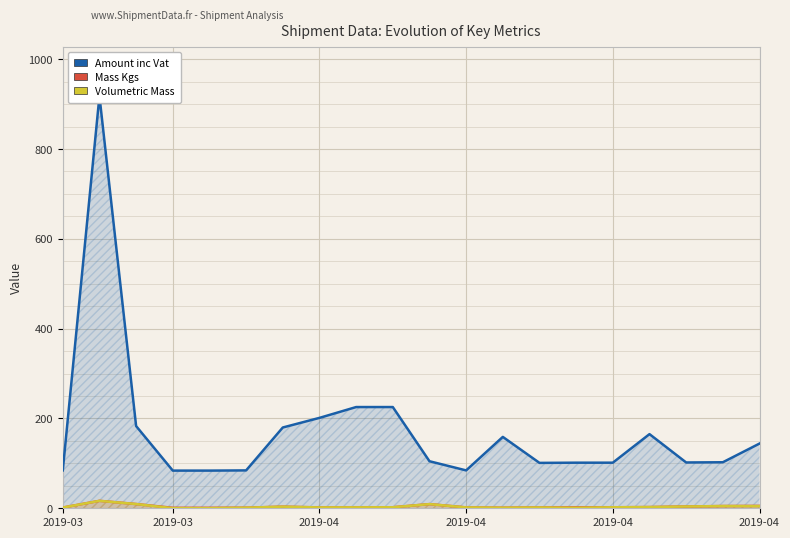

True or false: Amount inc Vat and Mass Kgs cross at least once.

False